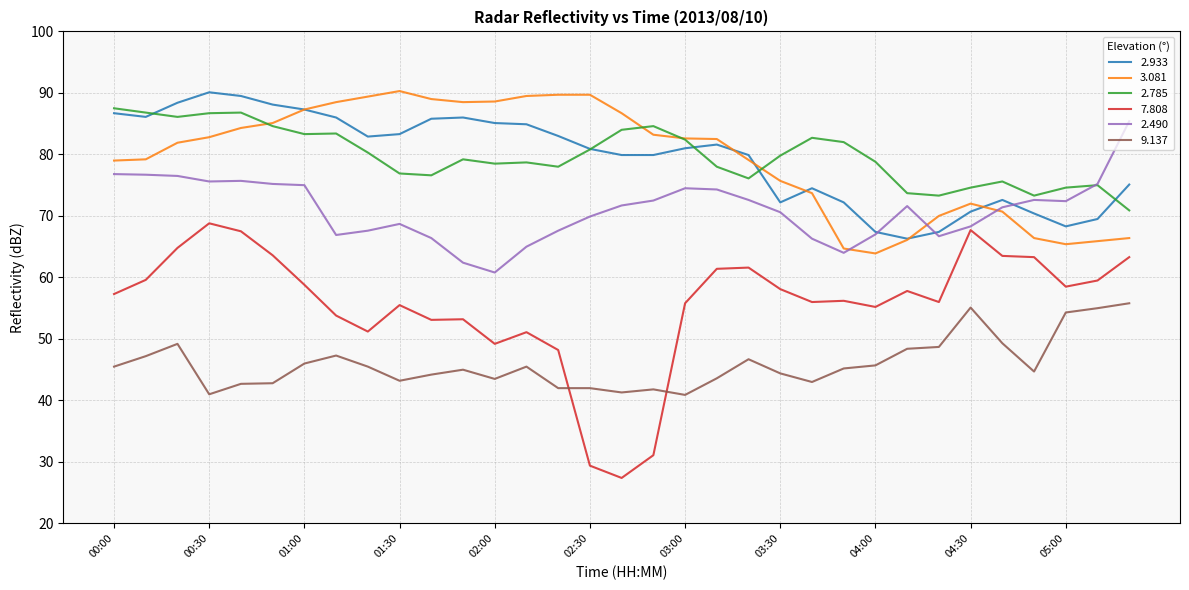

Which series has the widest spread of values?

7.808